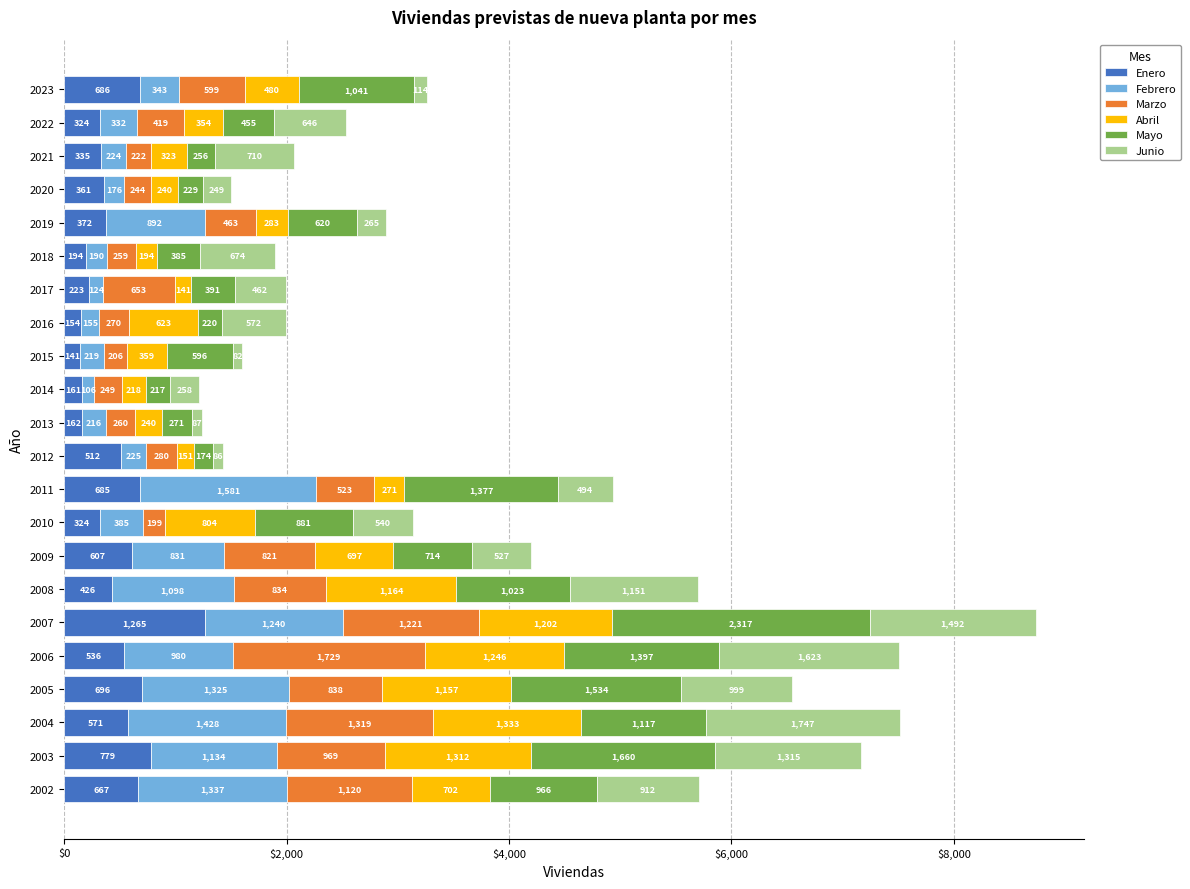

What is the sum of the Enero values at 2002 and 2010?

991